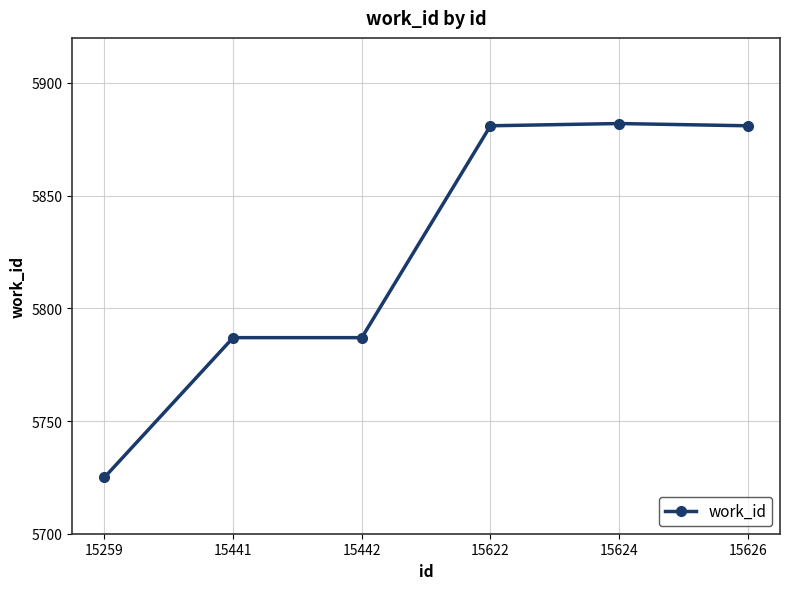

What is the difference between the maximum and minimum values?

157